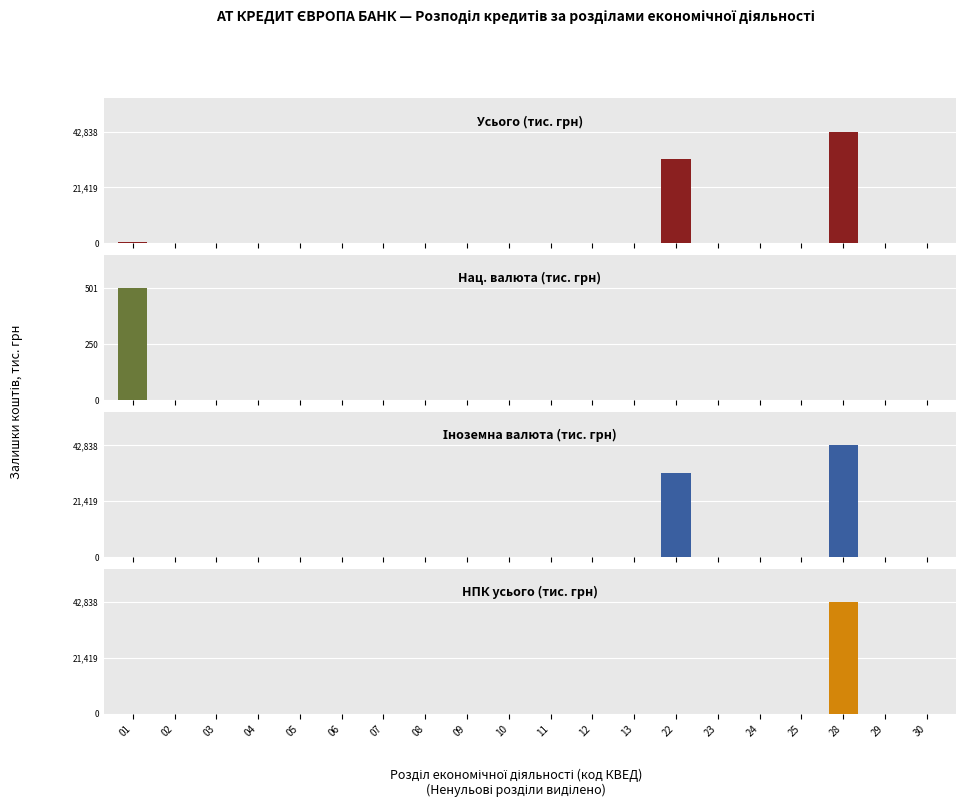

Are the bars horizontal?

No